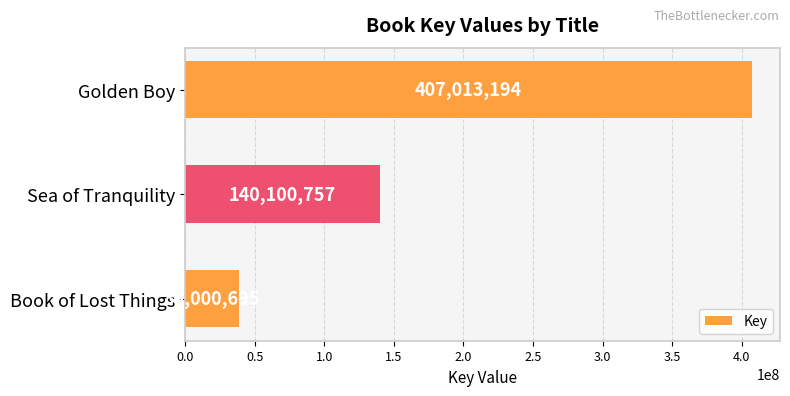

What is the label of the 3rd bar from the top?

Book of Lost Things